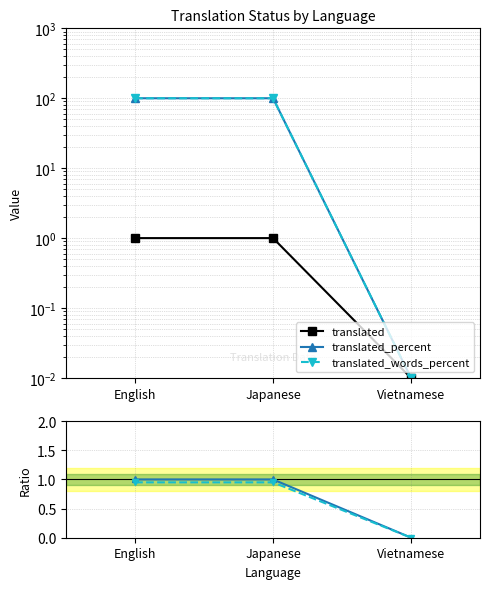

True or false: translated_percent has a value of 148.1 at English.

False